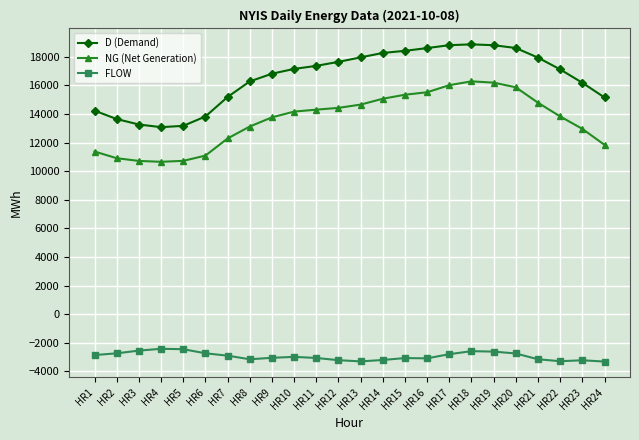

At HR23, list the series in order from largest to smallest.

D (Demand), NG (Net Generation), FLOW